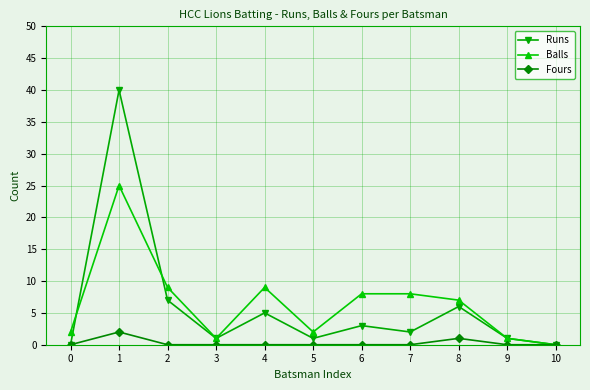

True or false: Runs has more than 1 interior local peaks.

True